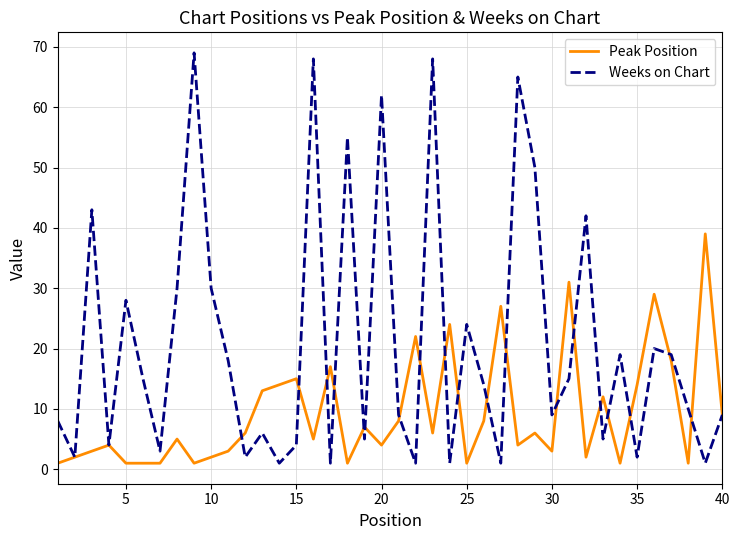

In Weeks on Chart, how many points are higher than both neighbors (excluding endpoints)?

13